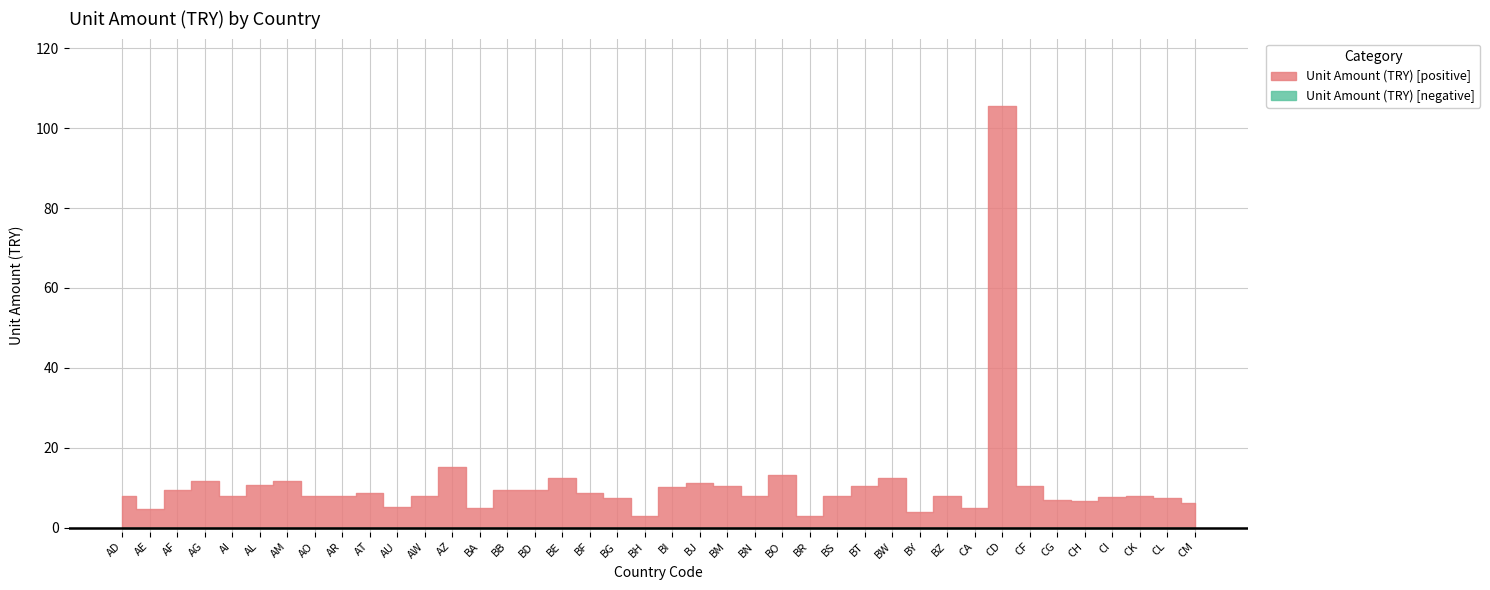

What is the difference between the second highest and minimum values?

12.3